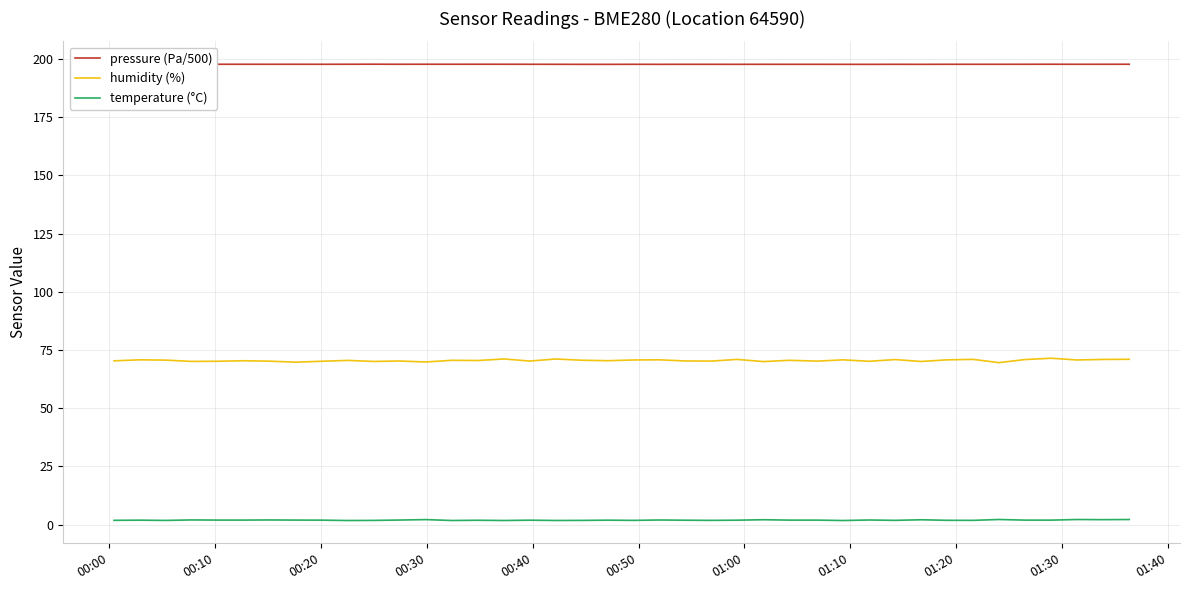

True or false: humidity (%) and temperature (°C) intersect in this chart.

False